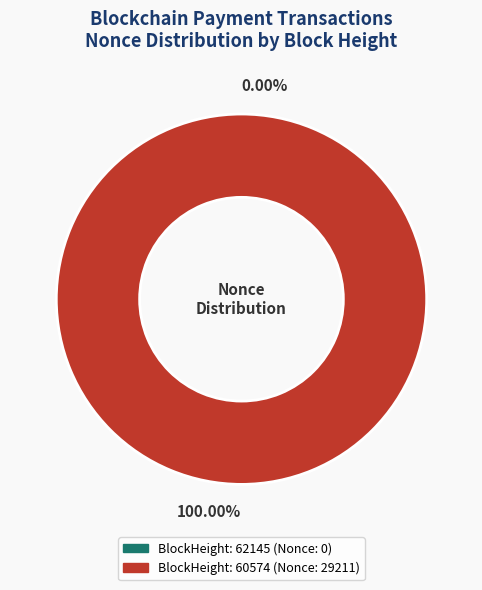

Rank the categories by value from lowest to highest.

62145, 60574